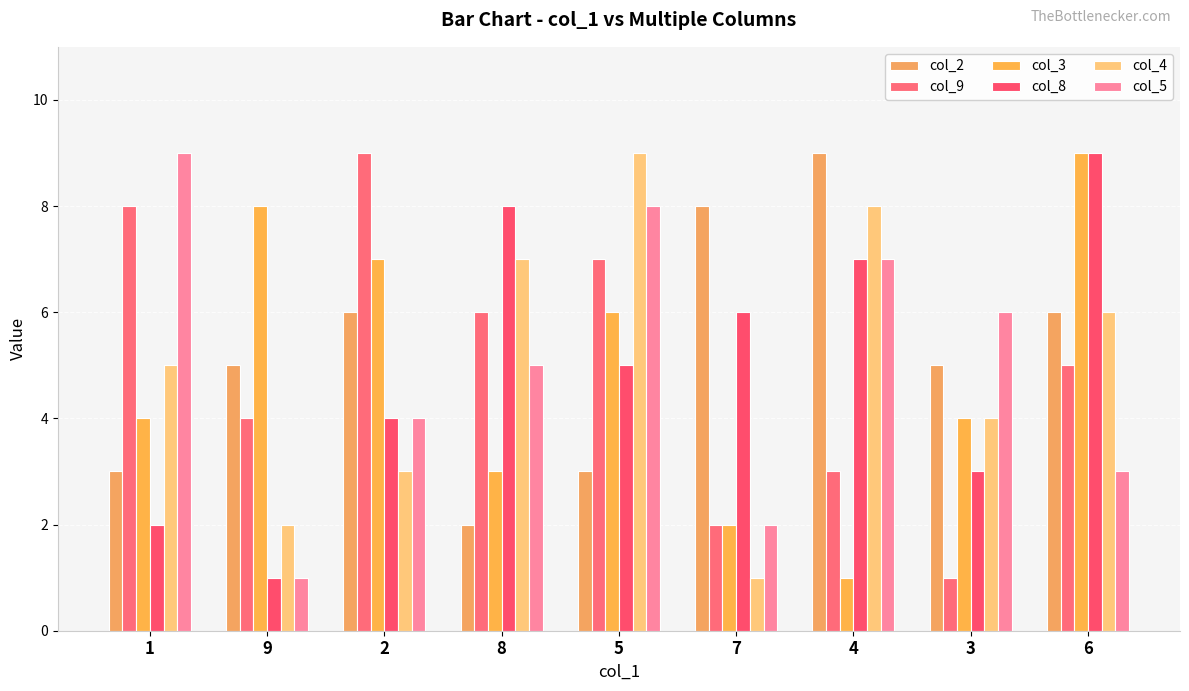

Read the col_9 value at 3.

1